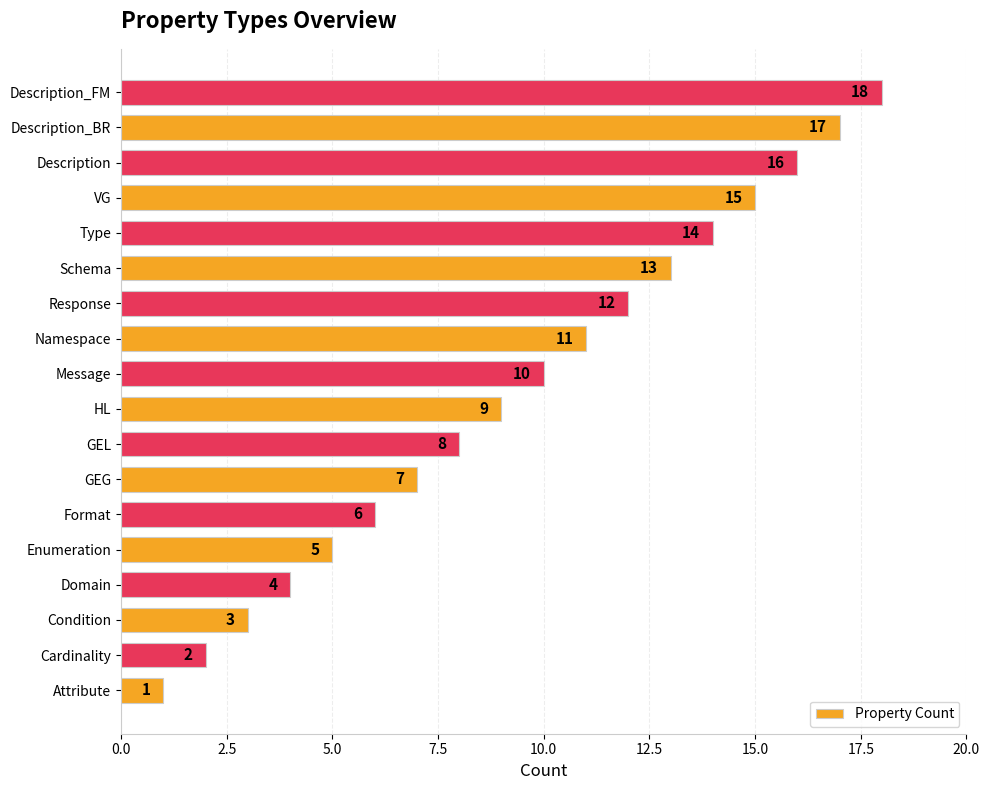

True or false: the data shows 11 at Description.

False